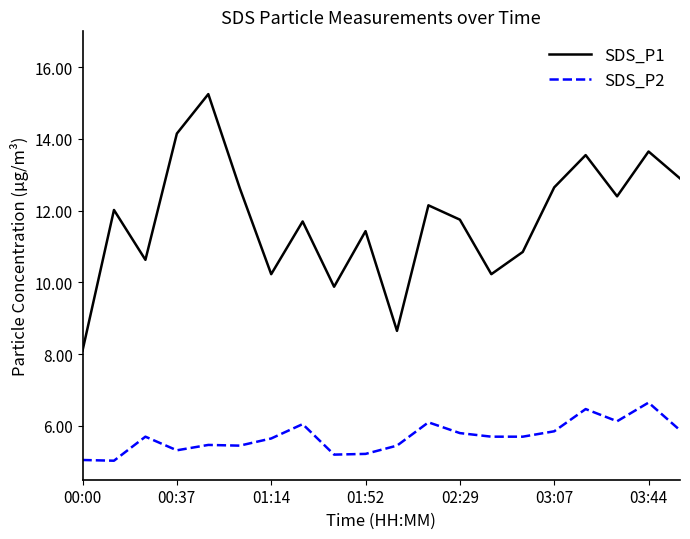

What is the minimum value for SDS_P1?

8.1